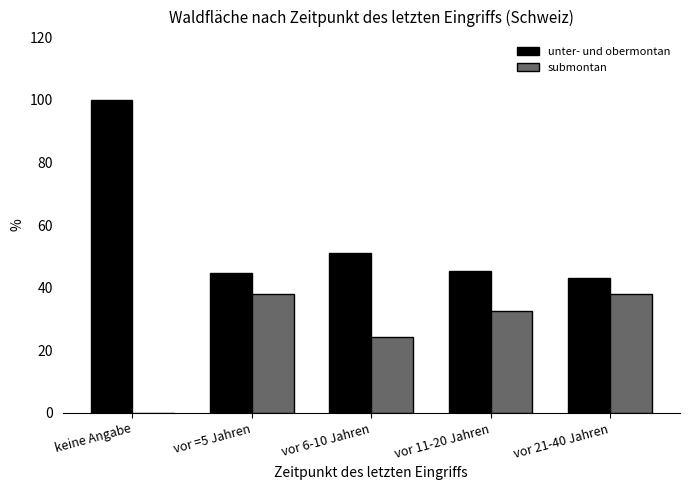

At which category is the sum across all series the highest?

keine Angabe